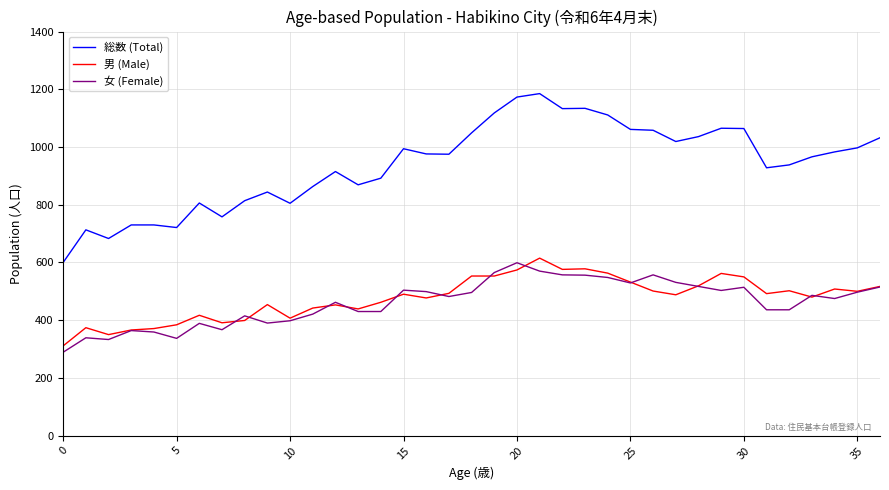

How many distinct data groups are displayed?

3